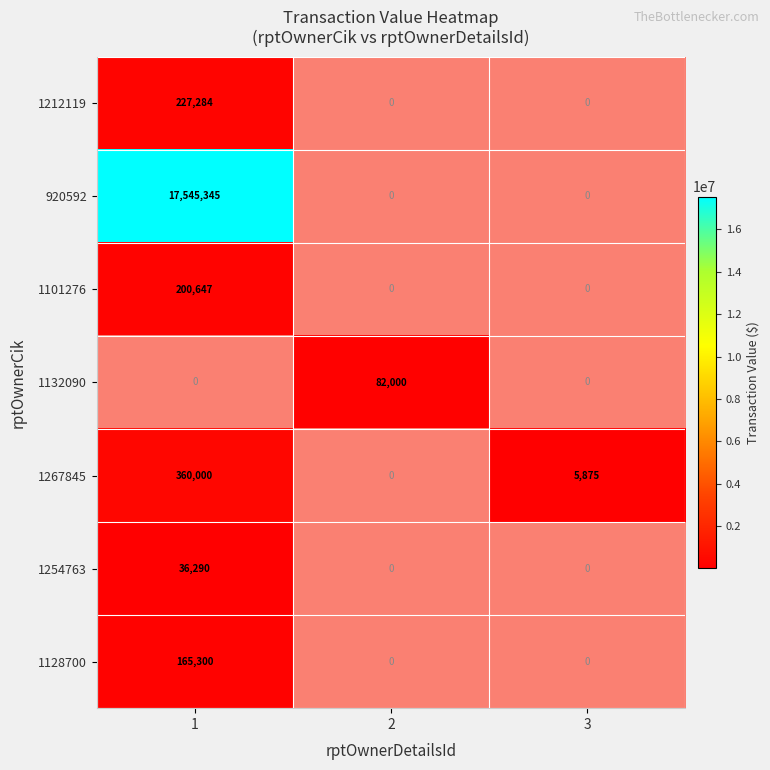

The 1128700 series shows 96802 at 1. True or false?

False